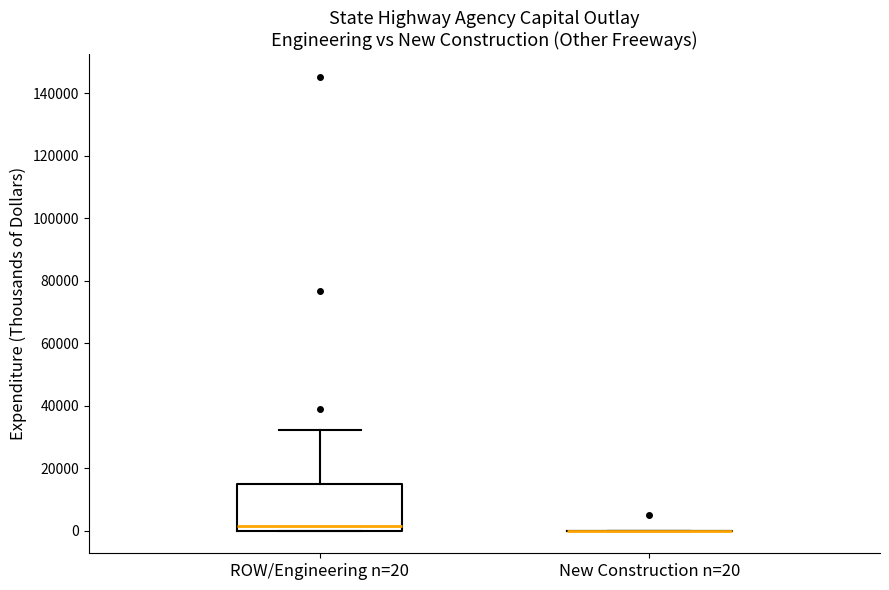

Where does the median line of the box for ROW/Engineering n=20 sit on the y-axis? The values are not printed on the chart, so give them approximately, as read against the axis.

2000